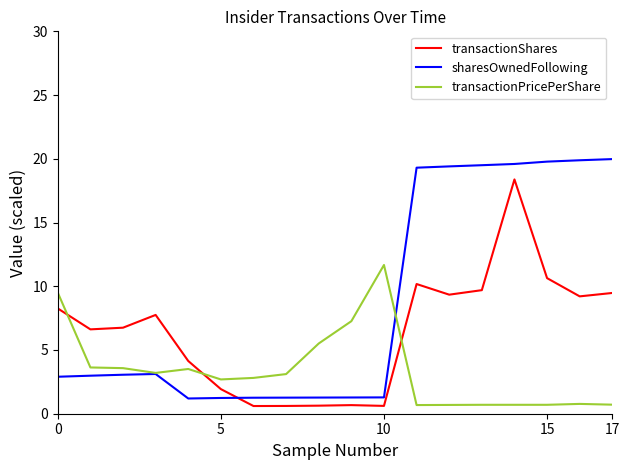

How many lines are shown in the chart?

3